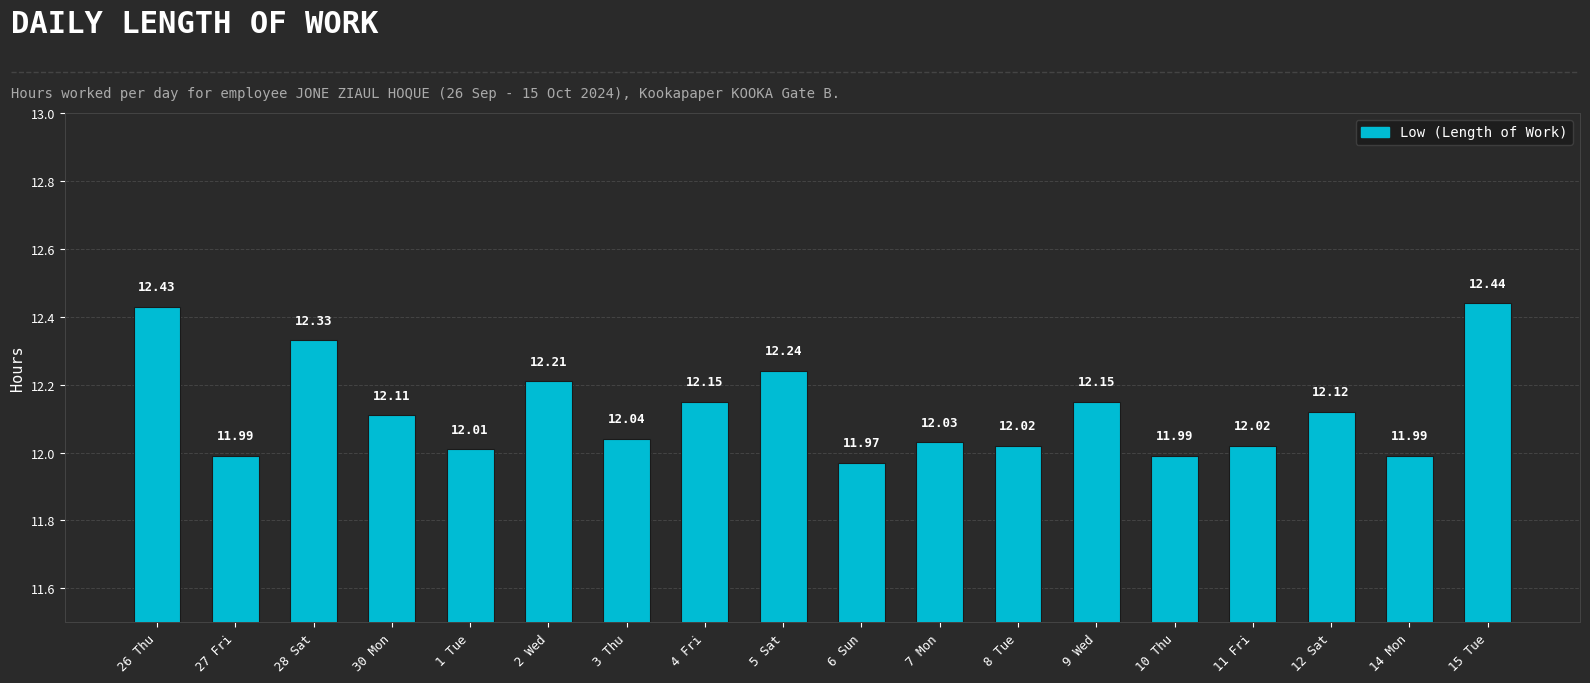

What is the ratio of the value at 11 Fri to the value at 10 Thu?

1.0